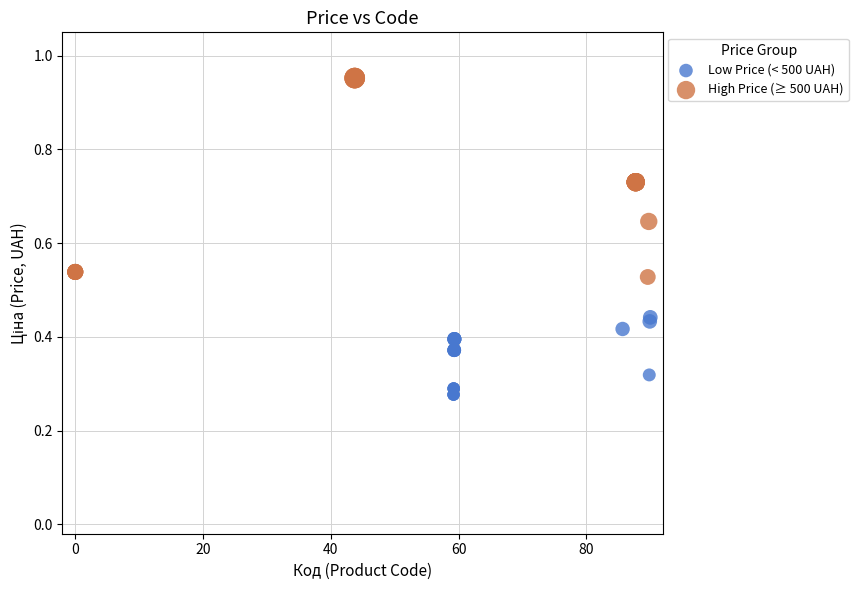

Which series reaches the minimum Y coordinate?

Low Price (< 500 UAH)